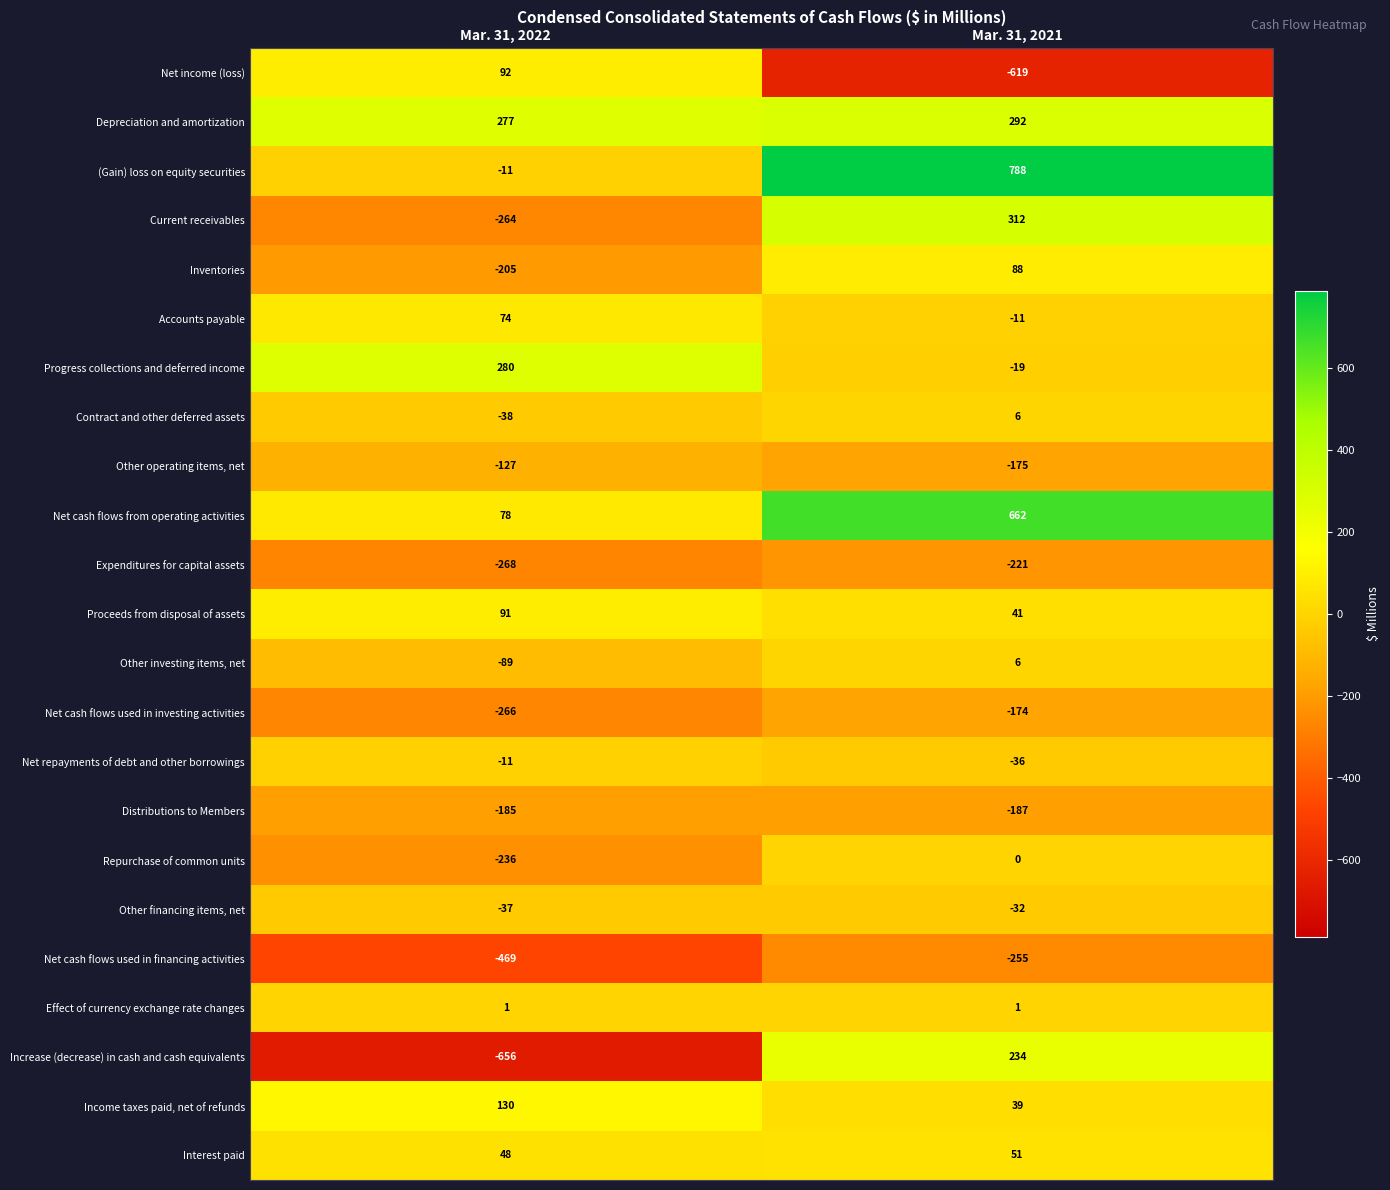

The Distributions to Members series shows -187 at Mar. 31, 2021. True or false?

True